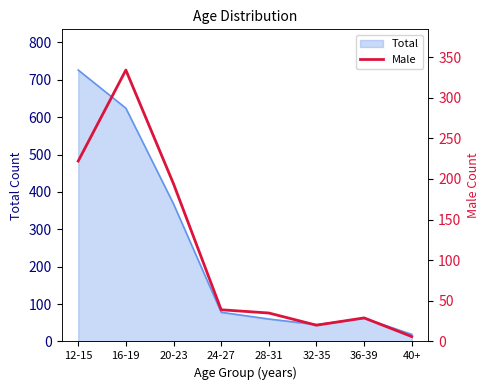

The Total series shows 85 at 20-23. True or false?

False